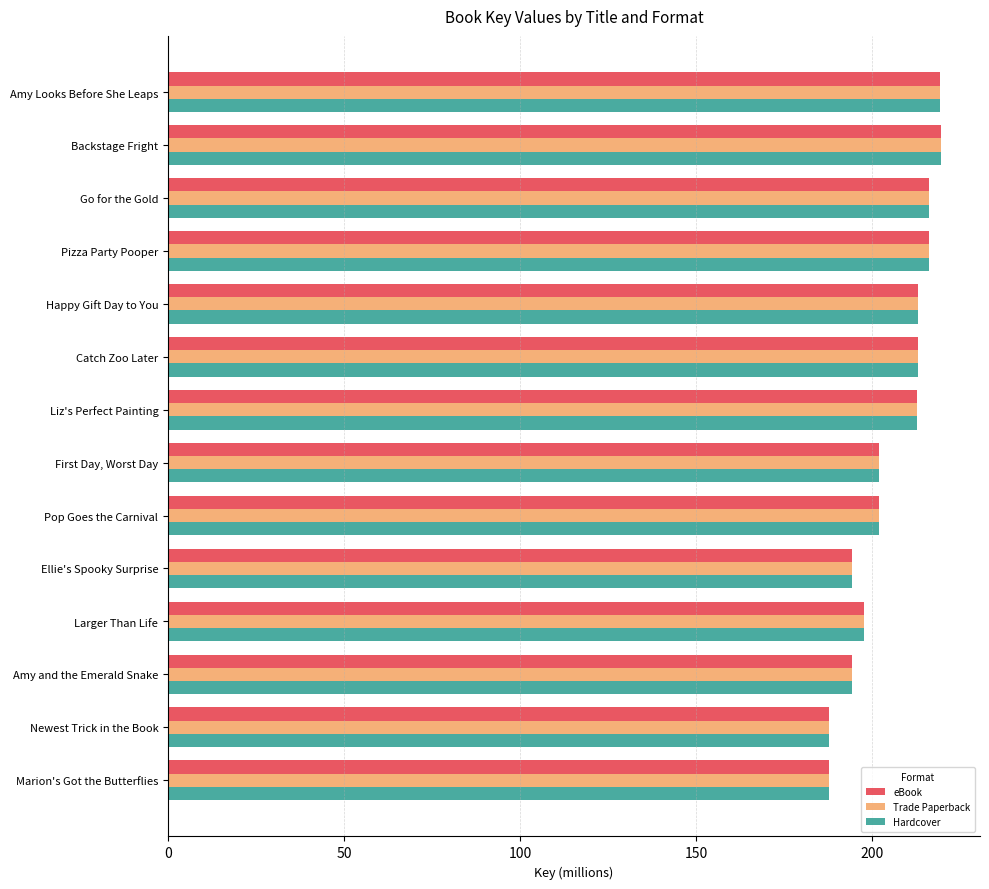

What is the minimum value shown in the chart?

187.7